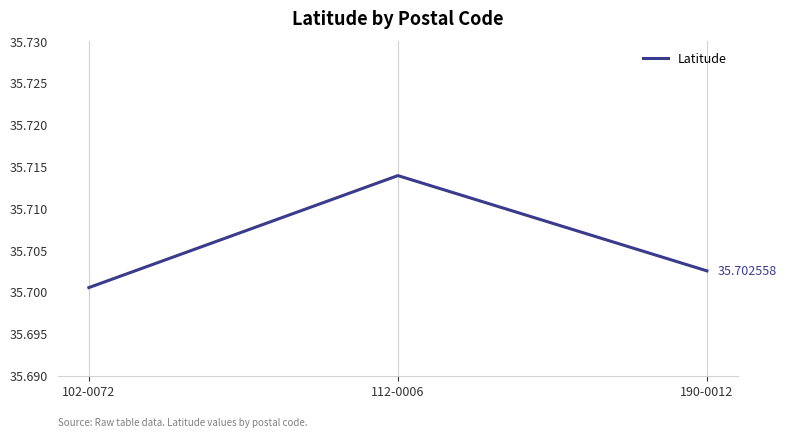

Between 190-0012 and 102-0072, which is larger?

190-0012